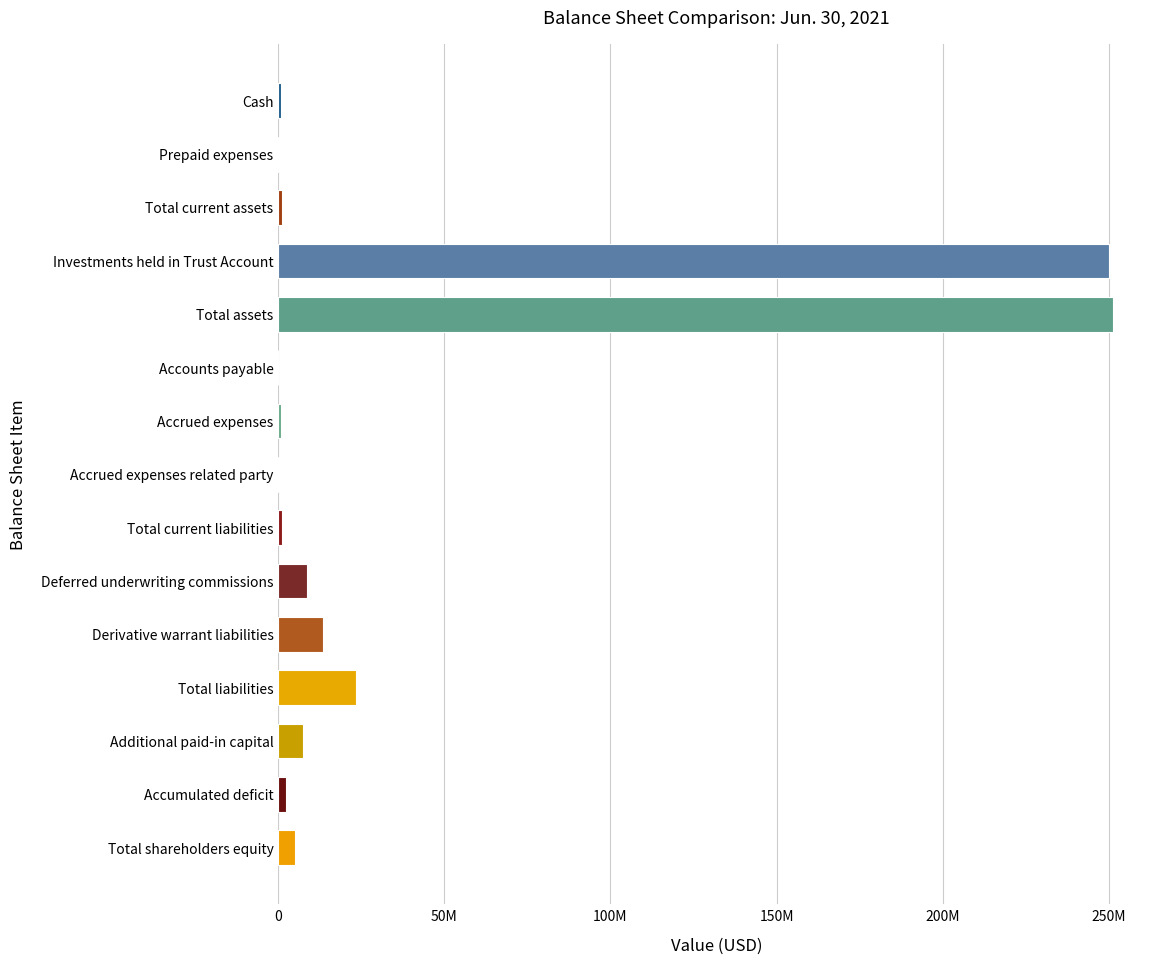

Are the bars horizontal?

Yes